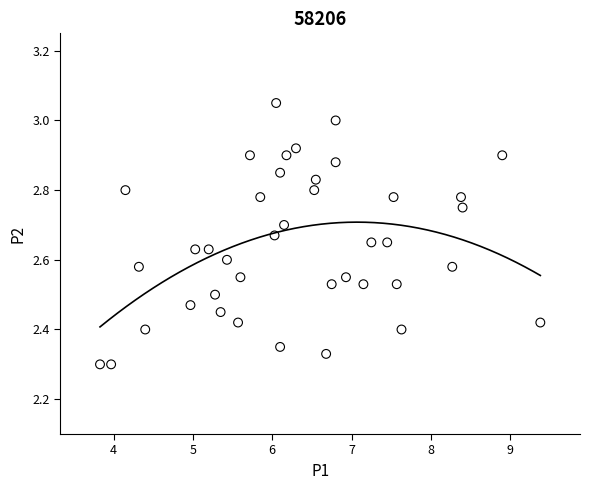

What is the range of Y values (max minus min)?

0.8